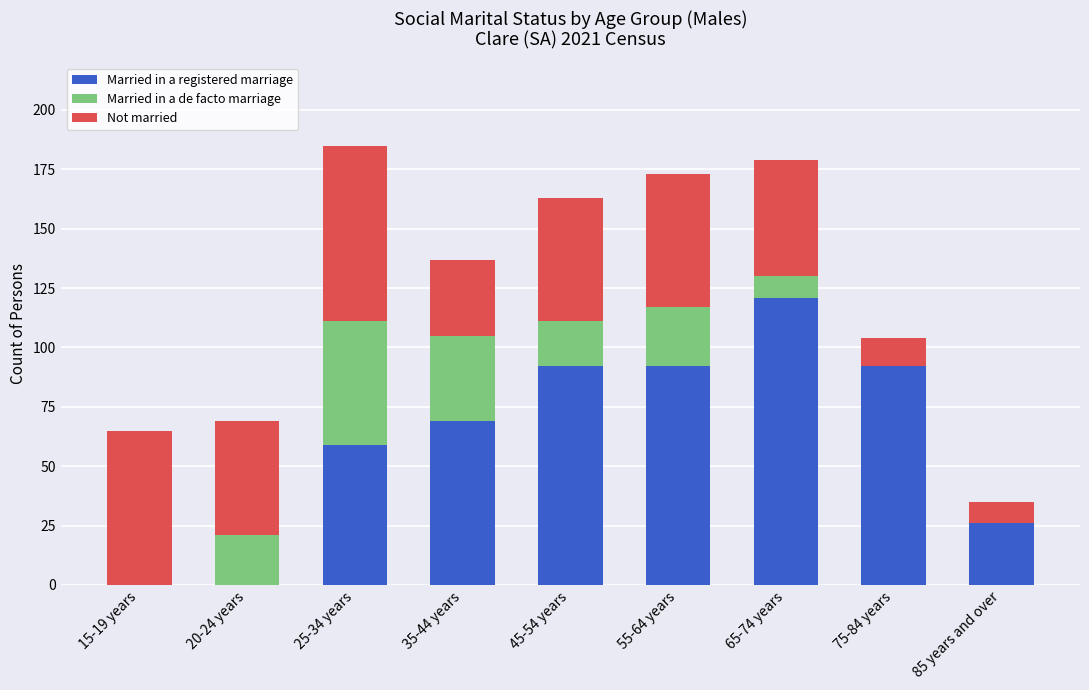

What are all the series names shown in the legend?

Married in a registered marriage, Married in a de facto marriage, Not married